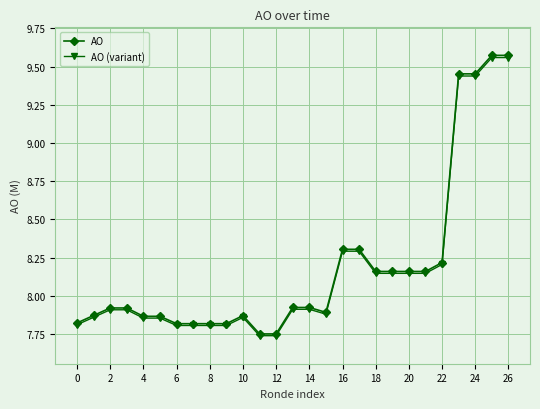

At how many categories does at least one series exceed 8?

11